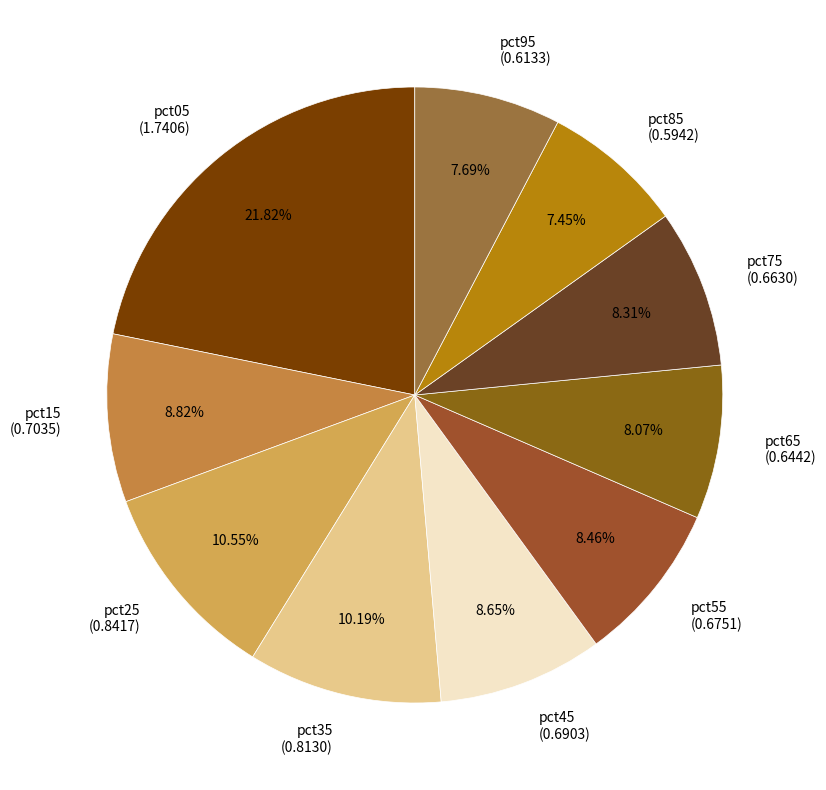

Which category has the biggest portion of the pie?

pct05